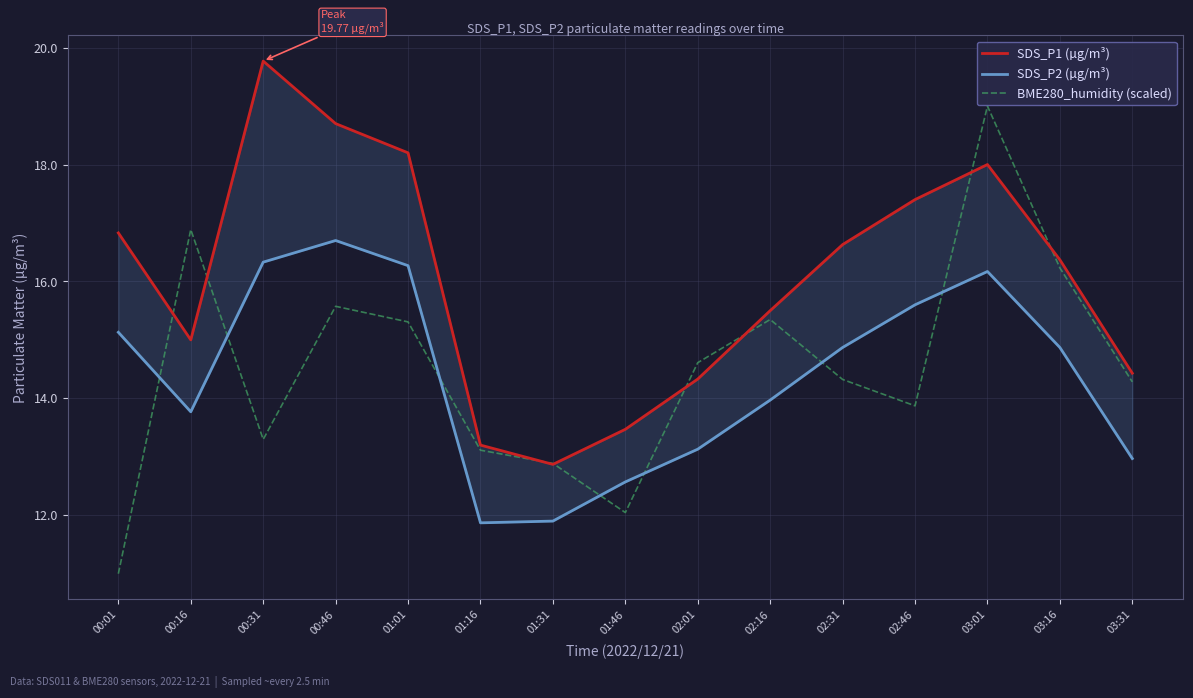

Reading left to right, transcribe all the data shown in this chart.

SDS_P1 (µg/m³): 00:01=16.8	00:16=15.0	00:31=19.8	00:46=18.7	01:01=18.2	01:16=13.2	01:31=12.9	01:46=13.5	02:01=14.3	02:16=15.5	02:31=16.6	02:46=17.4	03:01=18.0	03:16=16.4	03:31=14.4
SDS_P2 (µg/m³): 00:01=15.1	00:16=13.8	00:31=16.3	00:46=16.7	01:01=16.3	01:16=11.9	01:31=11.9	01:46=12.6	02:01=13.1	02:16=14.0	02:31=14.9	02:46=15.6	03:01=16.2	03:16=14.9	03:31=13.0
BME280_humidity (scaled): 00:01=11.0	00:16=16.9	00:31=13.3	00:46=15.6	01:01=15.3	01:16=13.1	01:31=12.9	01:46=12.0	02:01=14.6	02:16=15.3	02:31=14.3	02:46=13.9	03:01=19.0	03:16=16.2	03:31=14.3